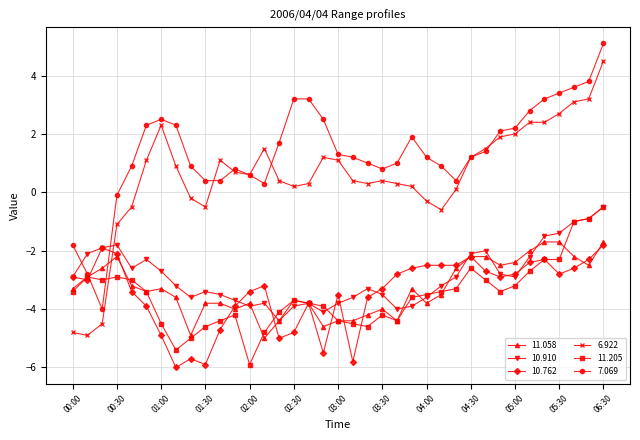

How many times do 10.910 and 6.922 cross each other?

1